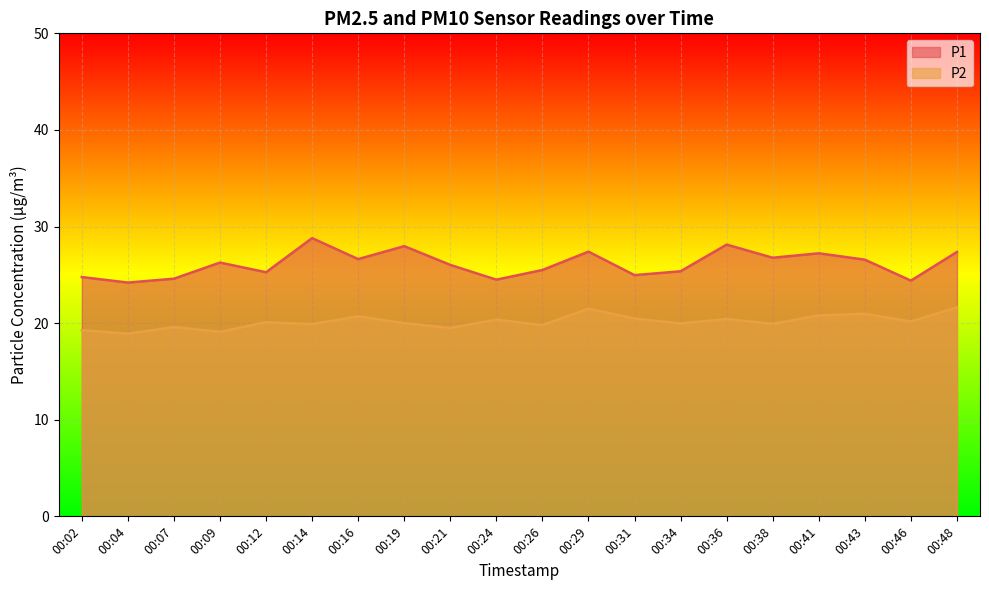

Where does the P2 series first go above 20?

00:12